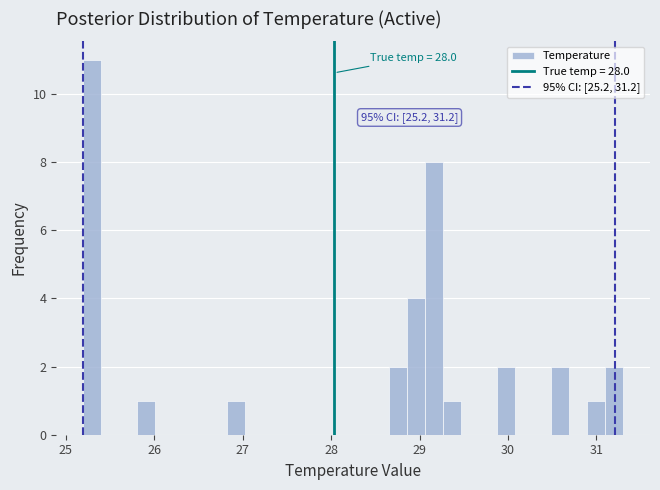

Read against the x-axis, roughly where is the centre of the tallest bar?

25.3